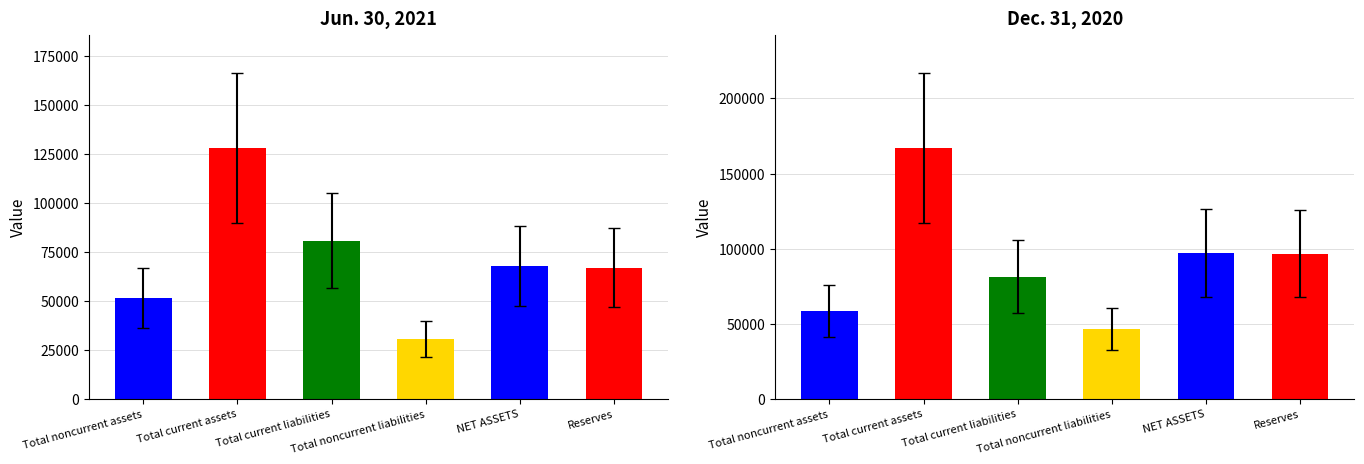

Where is Jun. 30, 2021 nearest to the value 79372?

Total current liabilities